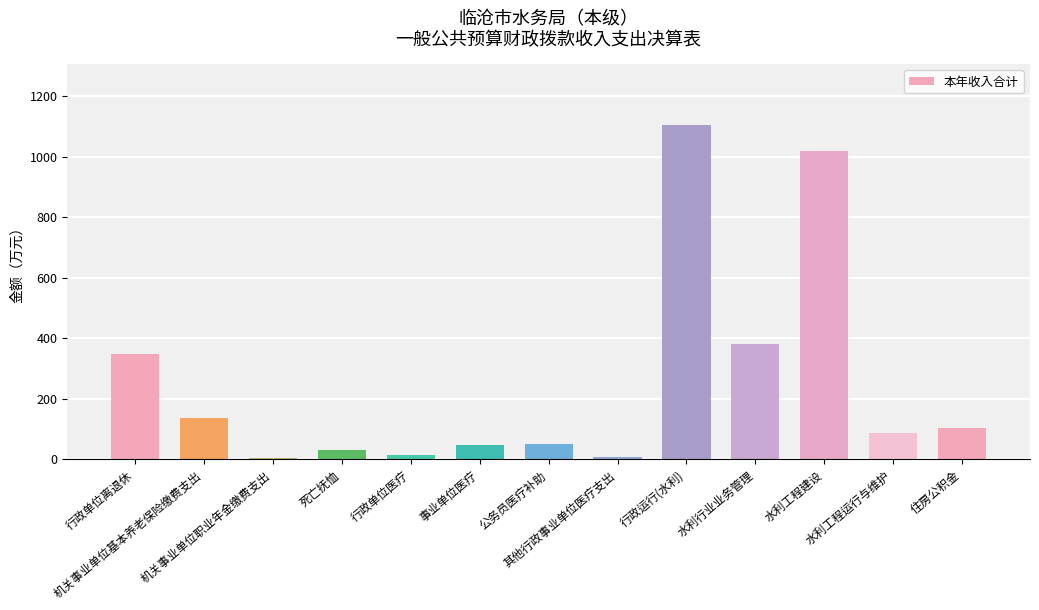

What is the sum of all values?

3343.1